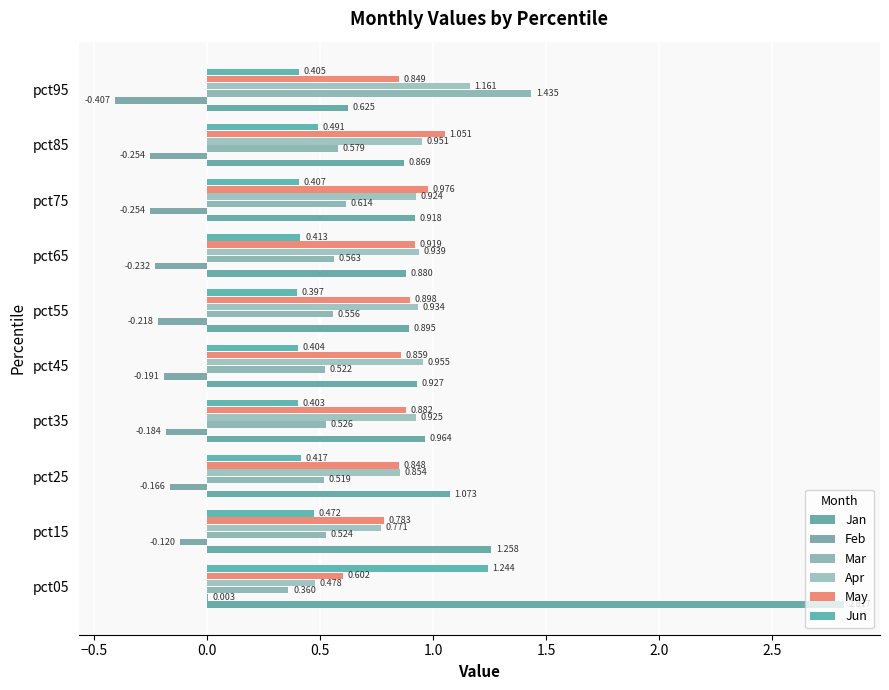

At which category is the sum across all series the highest?

pct05